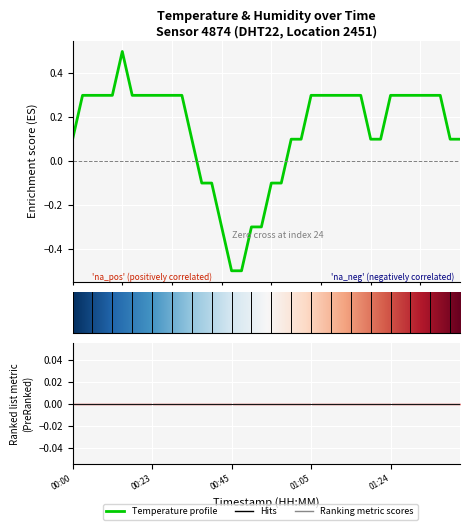

Reading left to right, transcribe all the data shown in this chart.

0.1	0.3	0.3	0.3	0.3	0.5	0.3	0.3	0.3	0.3	0.3	0.3	0.1	-0.1	-0.1	-0.3	-0.5	-0.5	-0.3	-0.3	-0.1	-0.1	0.1	0.1	0.3	0.3	0.3	0.3	0.3	0.3	0.1	0.1	0.3	0.3	0.3	0.3	0.3	0.3	0.1	0.1